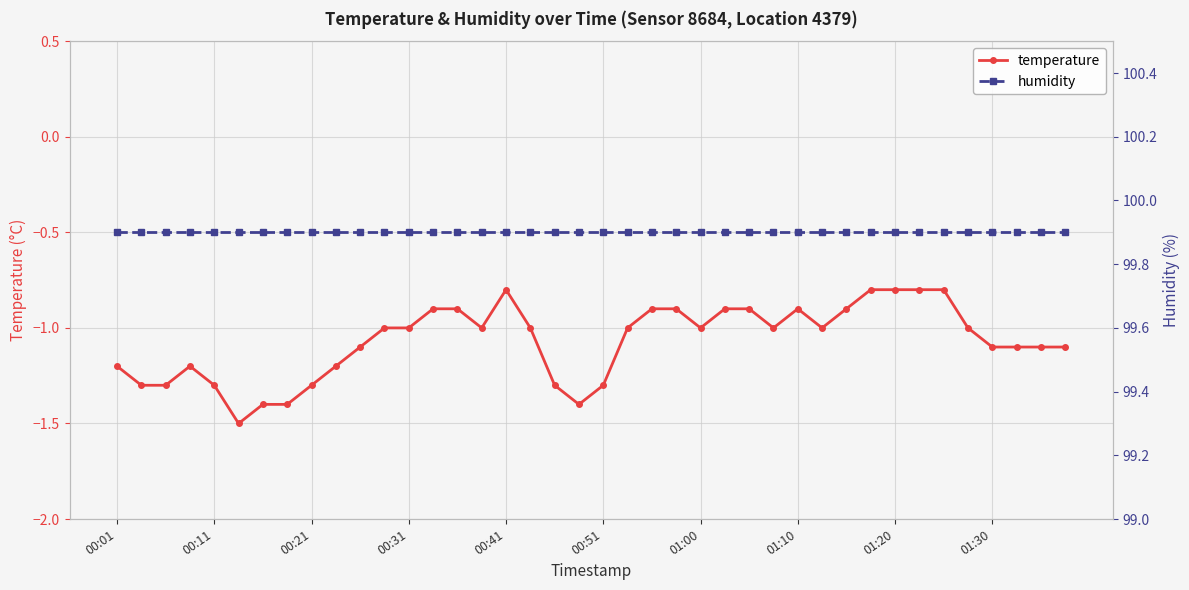

What is the highest value of the temperature series?

-0.8